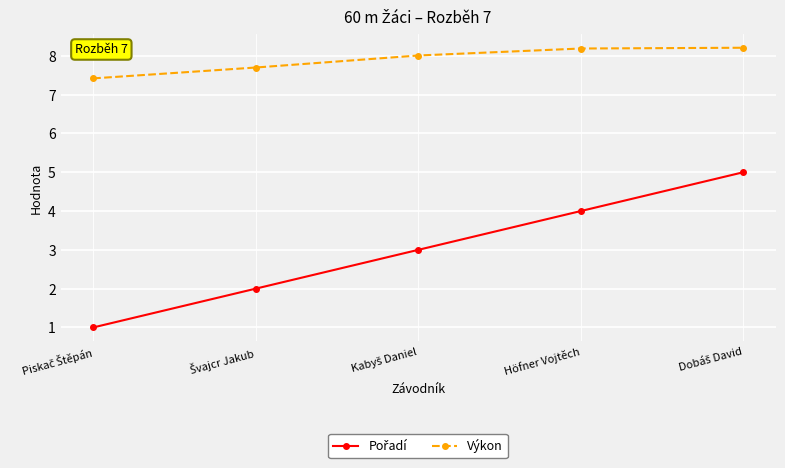

The value of Výkon at Höfner Vojtěch is 1.7. True or false?

False